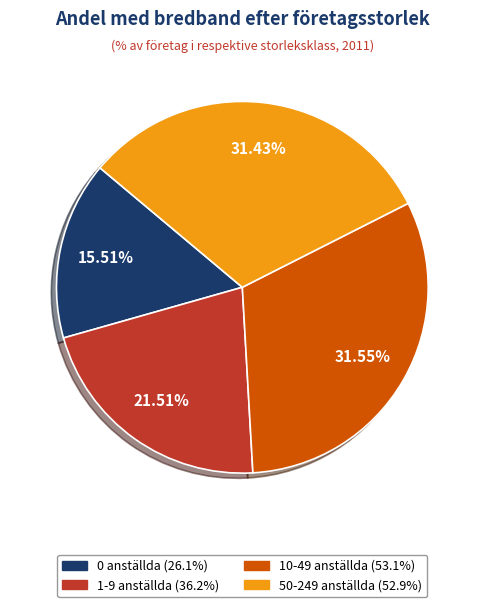

What portion of the pie excludes 1-9 anställda?

78.5%